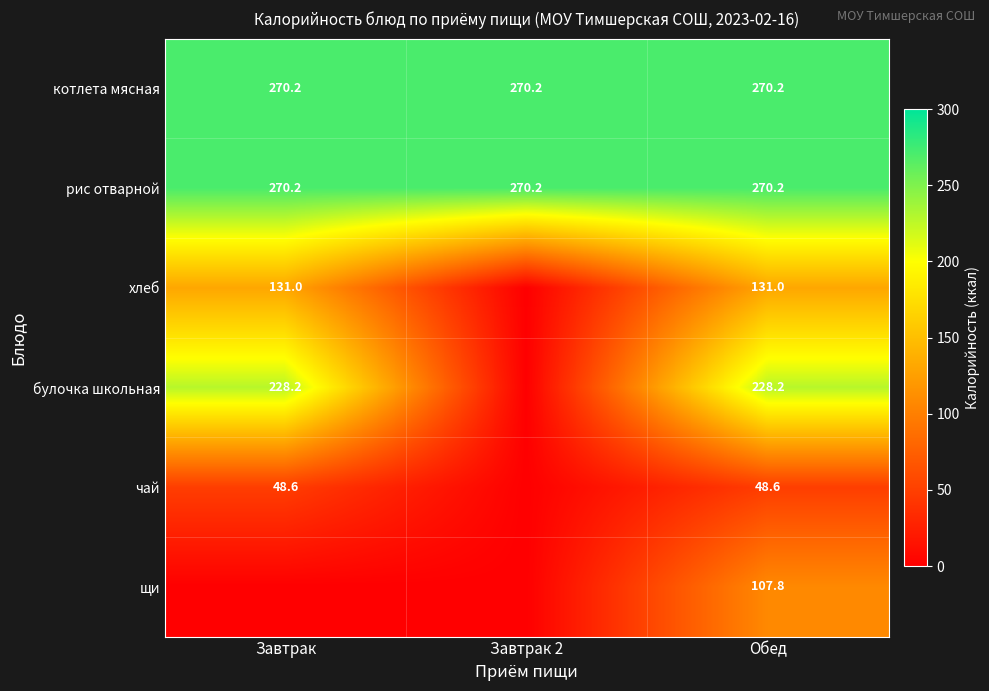

The value of рис отварной at Обед is 270.2. True or false?

True